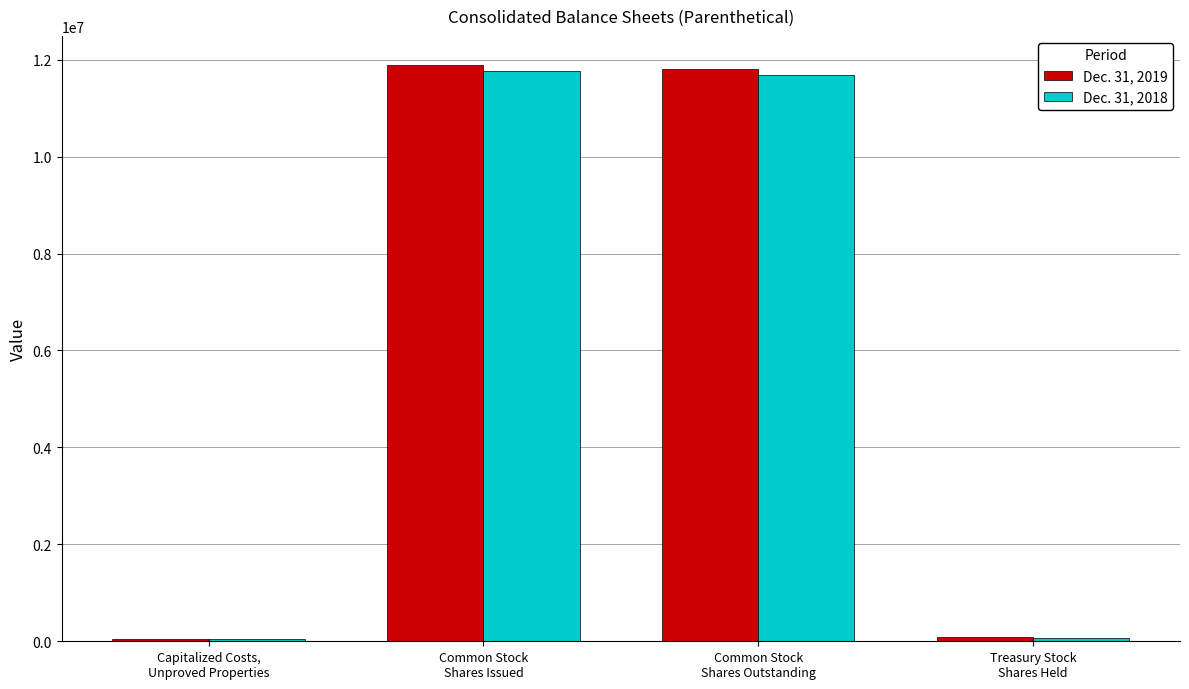

What is the label of the 3rd bar from the left?

Common Stock
Shares Outstanding